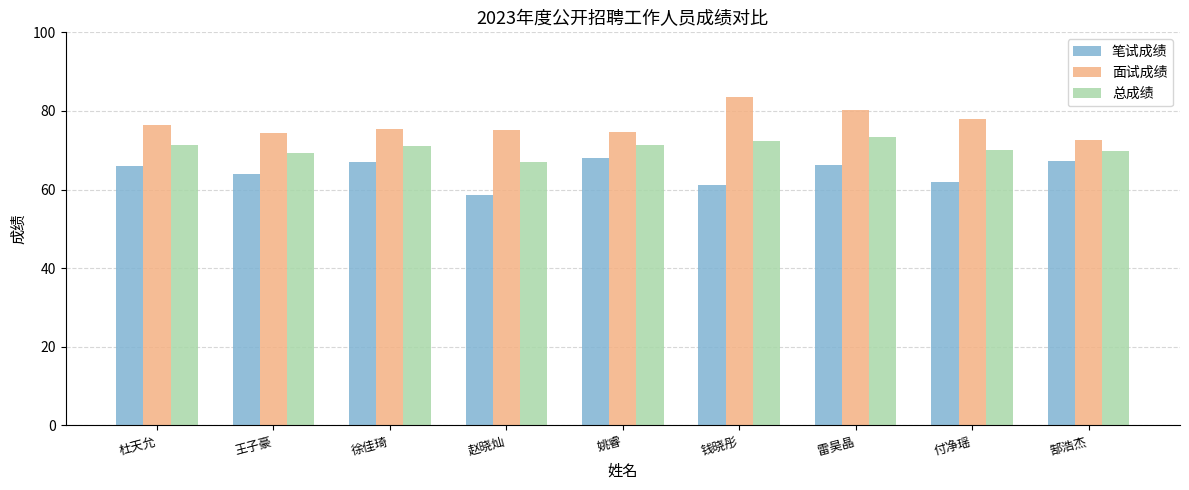

How many bars are there in each group?

3